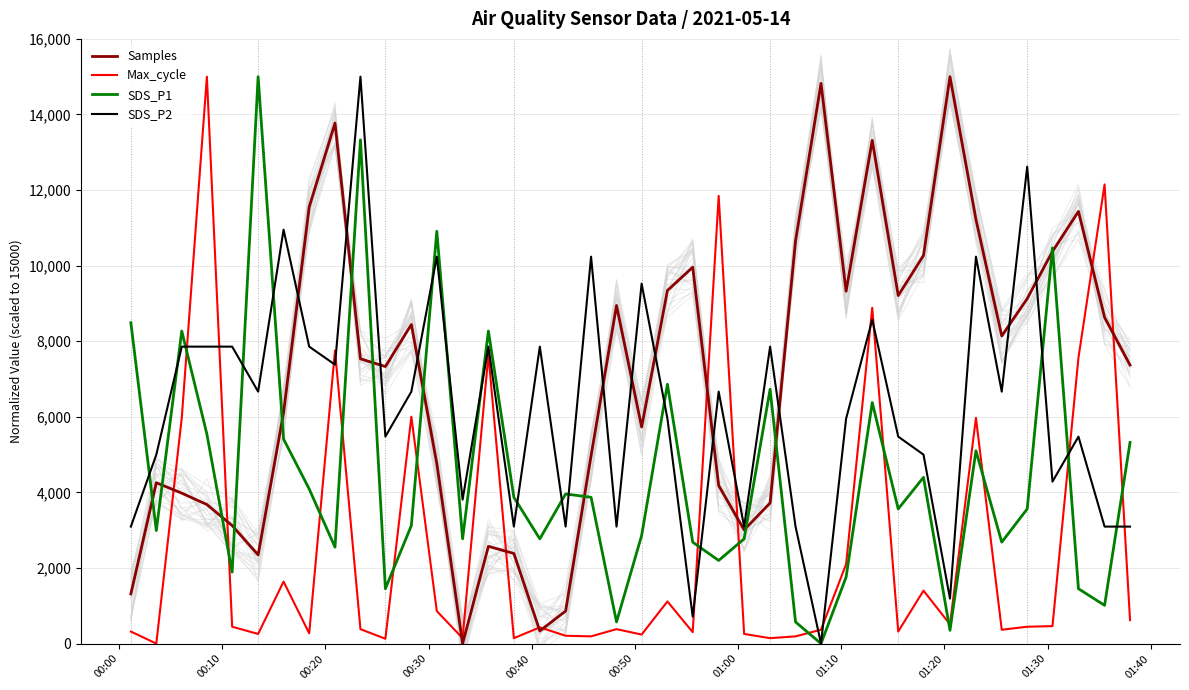

What is the value of the Max_cycle point at the 3rd from the left?

5971.3